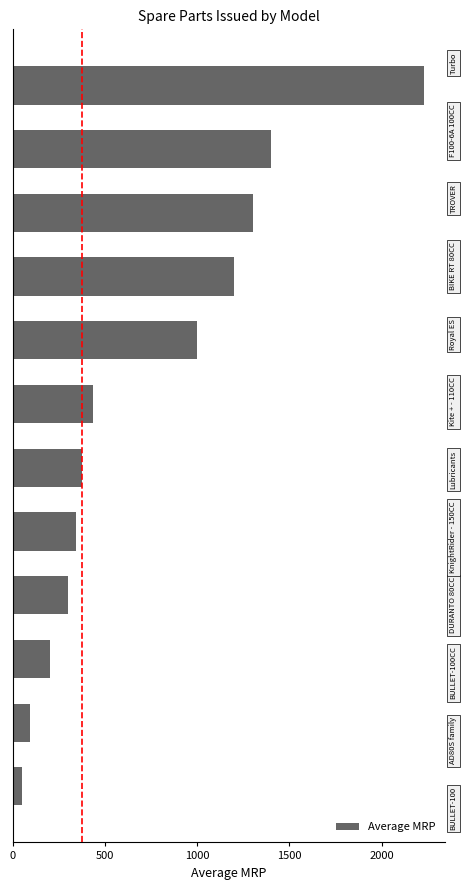

What is the difference between the maximum and second lowest values?

2140